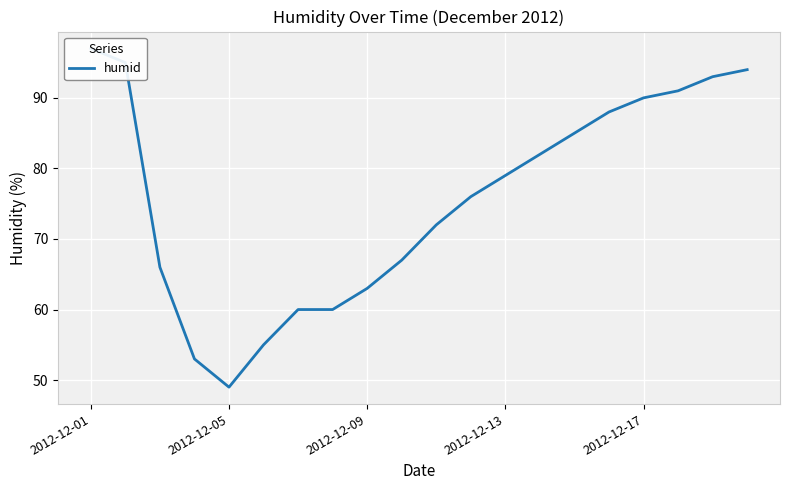

How many points are lower than both their immediate neighbors (excluding endpoints)?

1